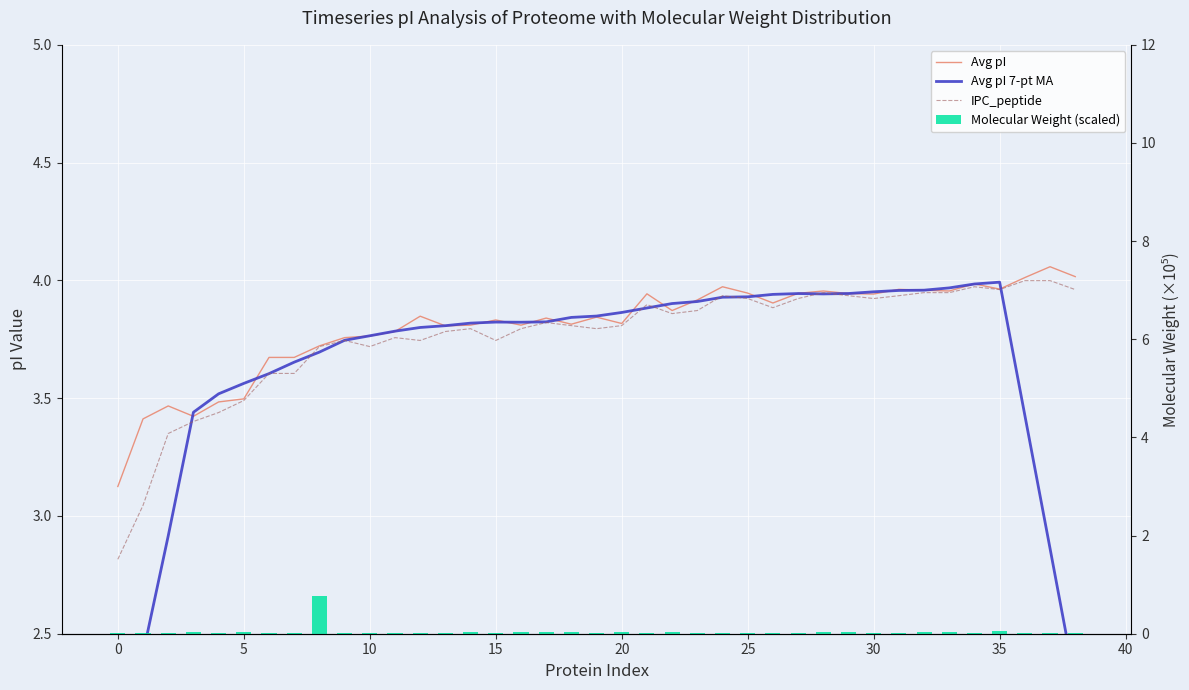

How many distinct data groups are displayed?

4